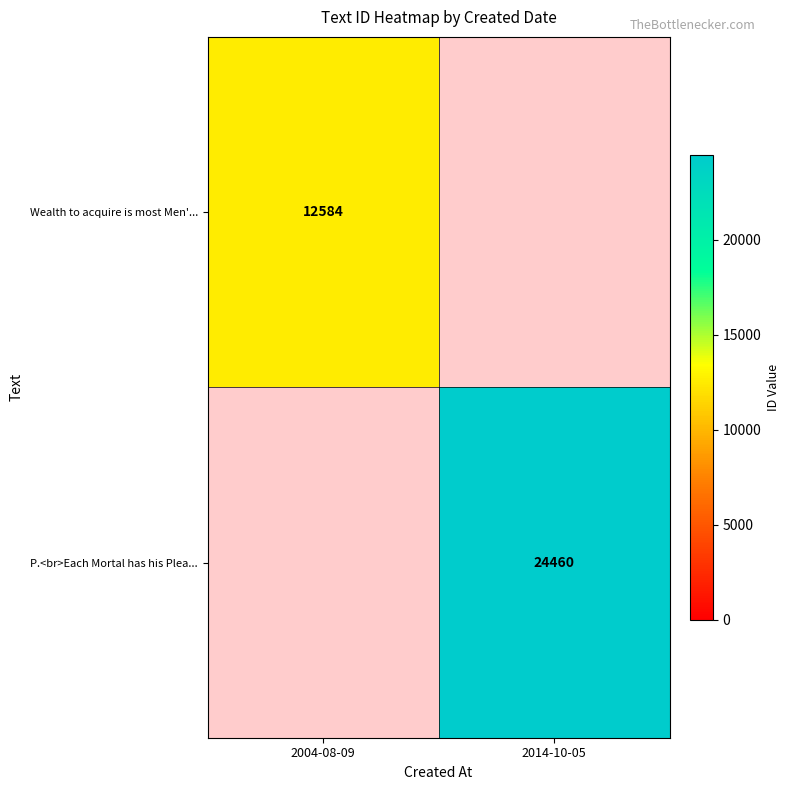

True or false: Wealth to acquire is most Men'... has a value of 4684 at 2004-08-09.

False